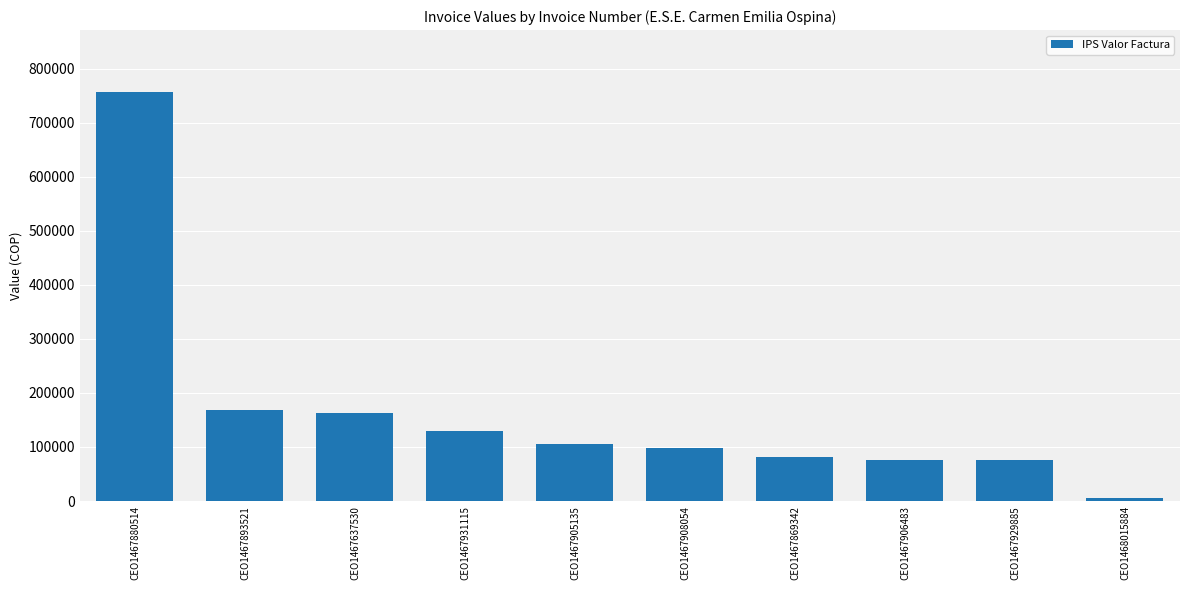

True or false: the data shows 4957 at CEO1468015884.

True